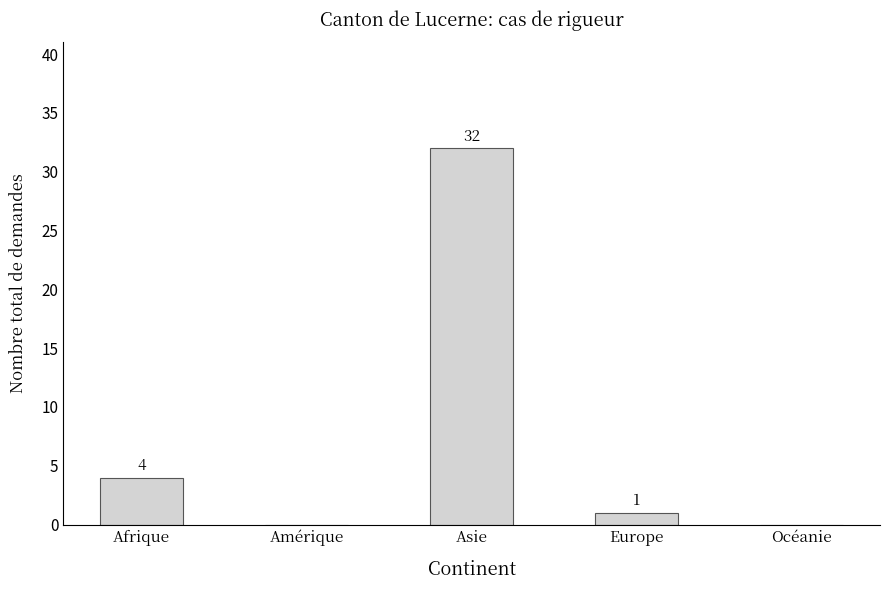

True or false: the data shows -19 at Océanie.

False